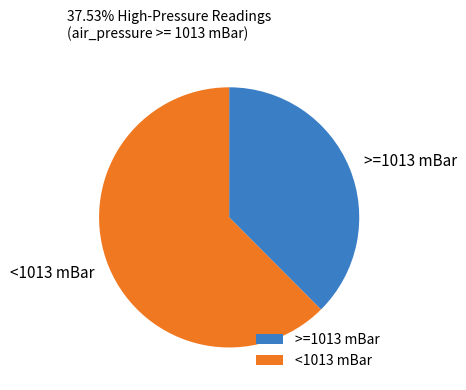

True or false: >=1013 mBar accounts for 38% of the total.

True